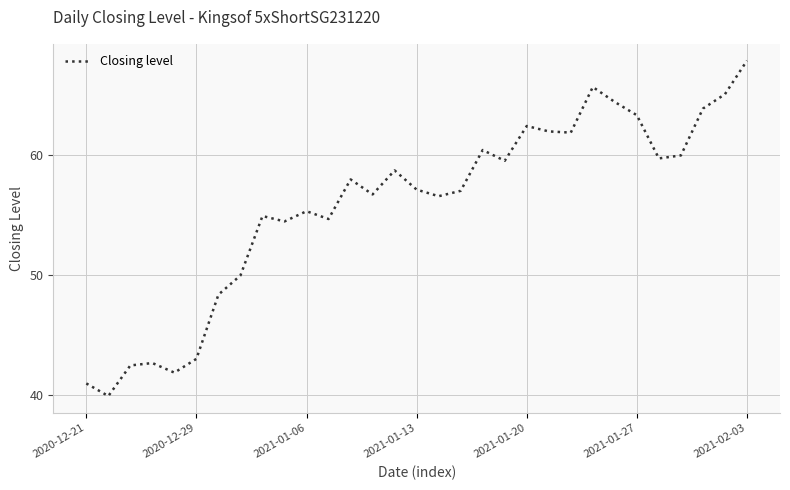

What is the smallest value displayed?

40.0